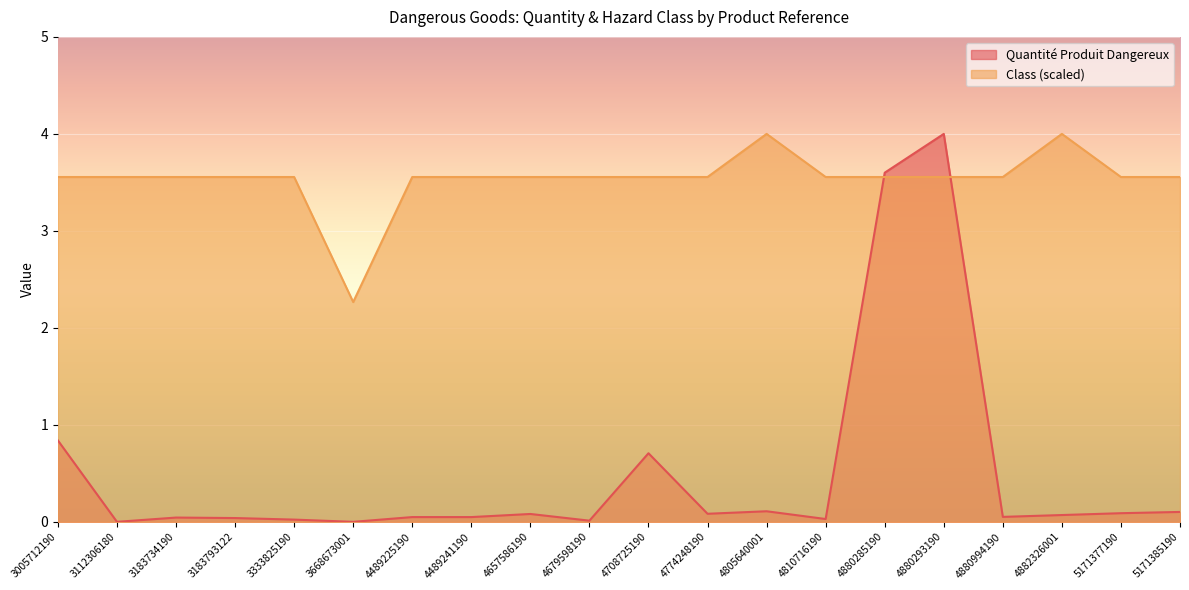

At which label does Class first exceed 3?

3005712190